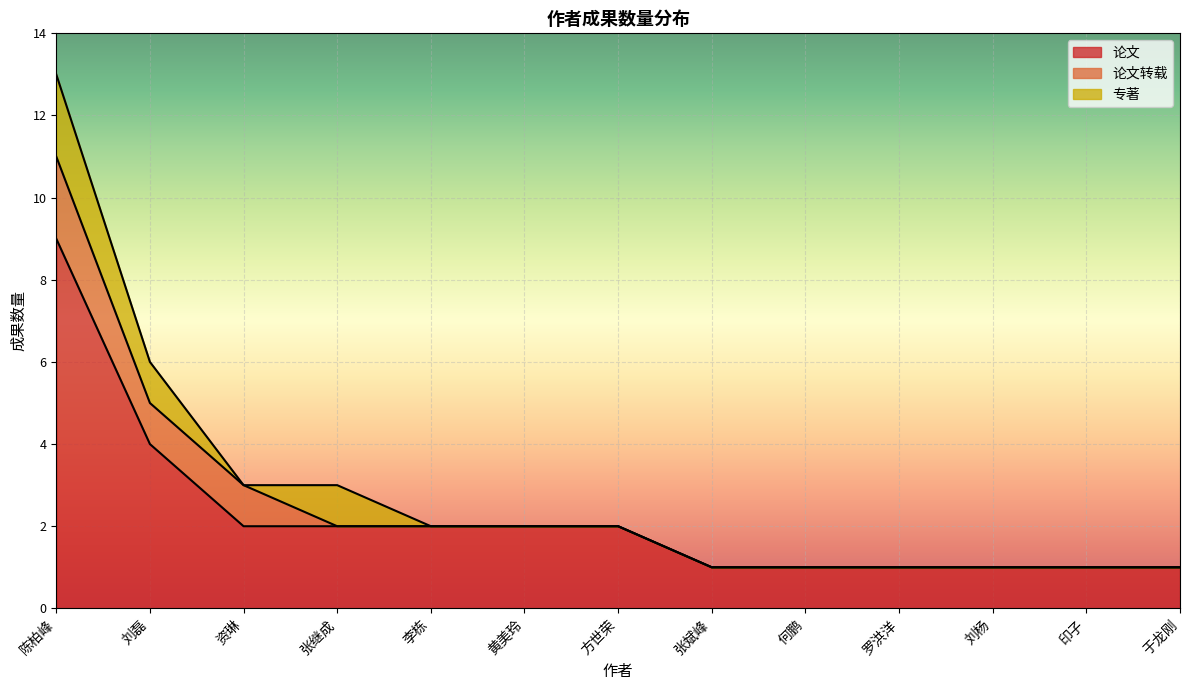

Between which two adjacent categories do 论文转载 and 专著 first intersect?

资琳 and 张继成